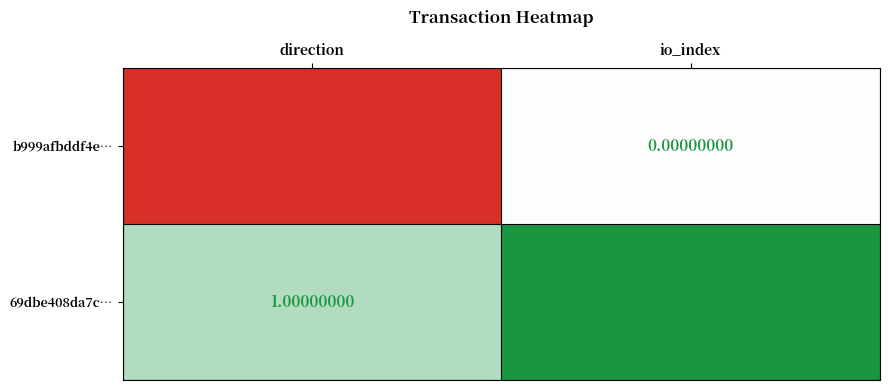

How many series are shown in this chart?

2